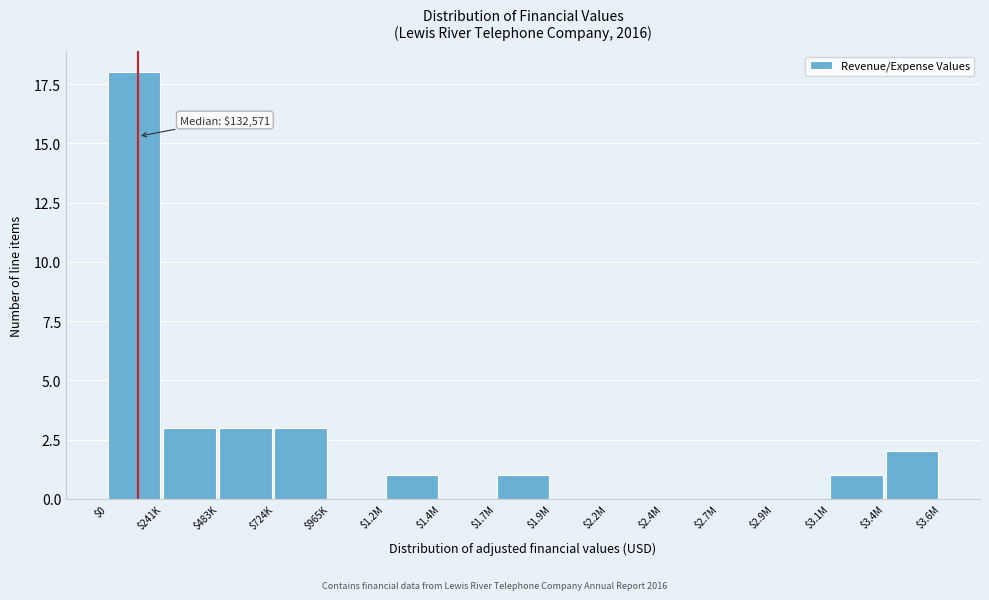

What is the sum of all values?

32